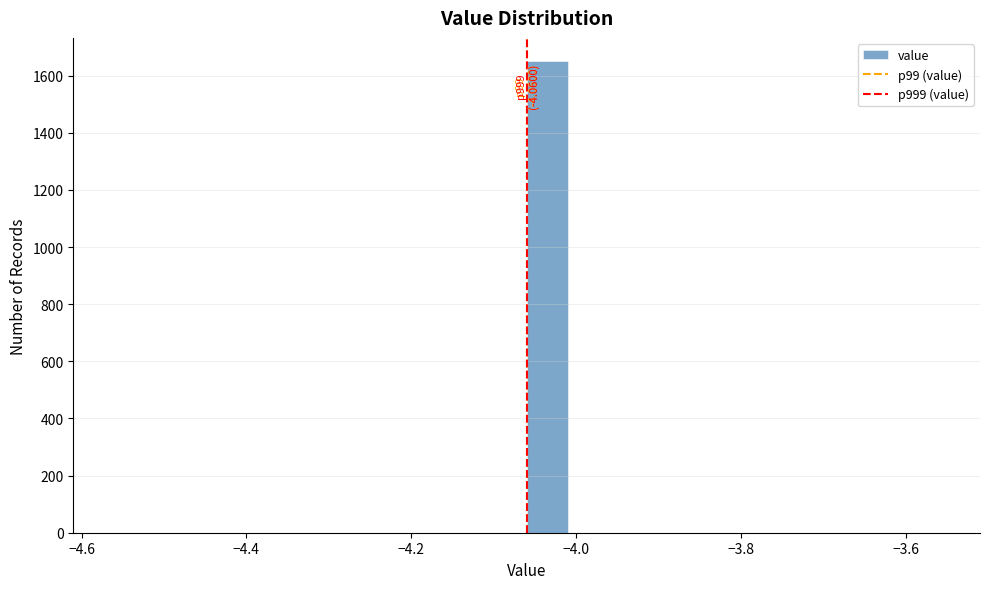

Read against the x-axis, roughly where is the centre of the tallest bar?

-4.04